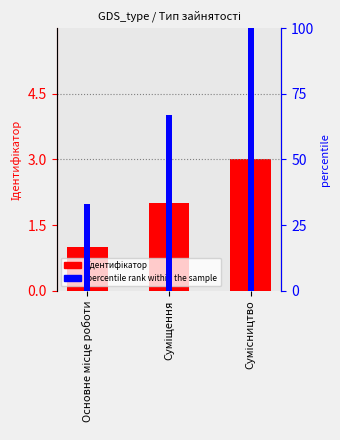

How many data points in Ідентифікатор are less than 2?

1